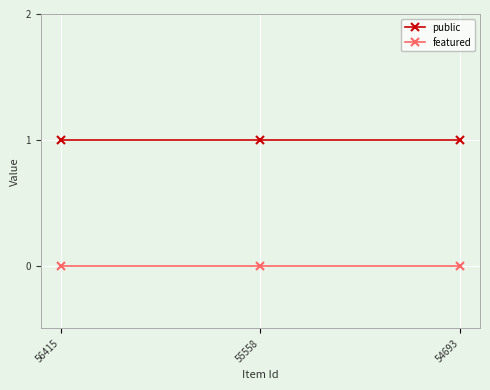

Is the value of featured at 56415 greater than the value of public at 54693?

No